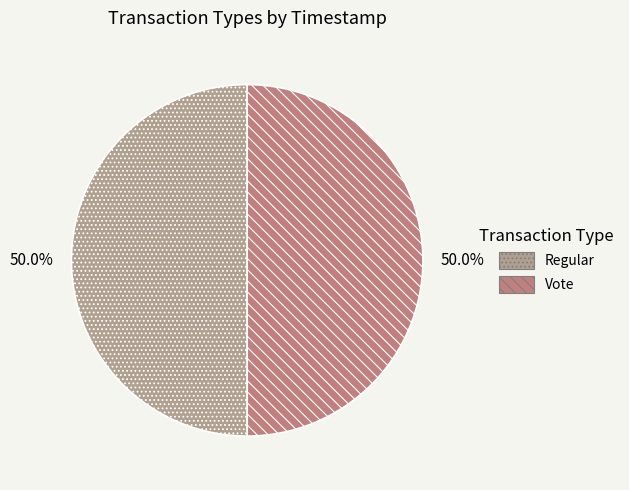

To the nearest percent, what portion does Regular represent?

50%